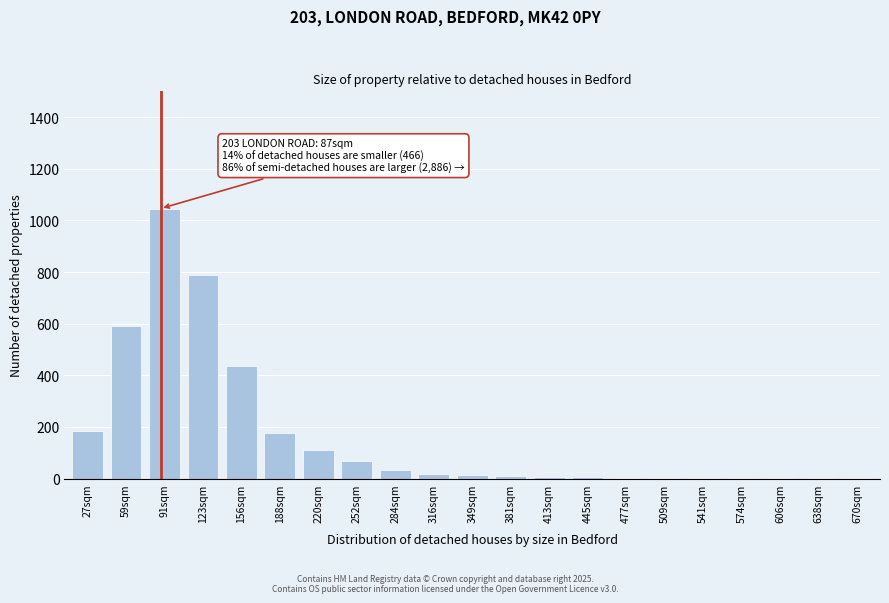

Between 123sqm and 156sqm, which is larger?

123sqm